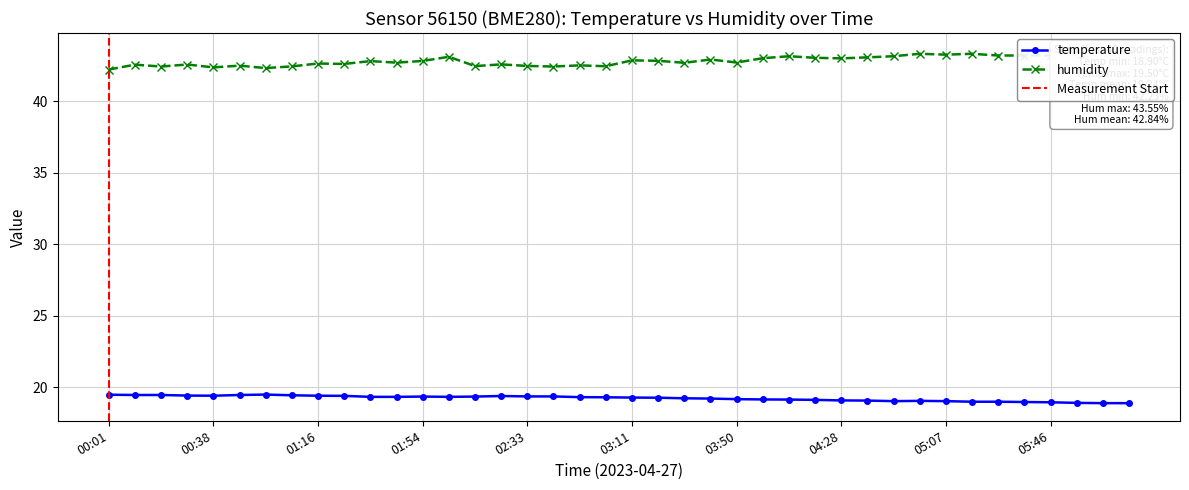

Which series has the widest spread of values?

humidity